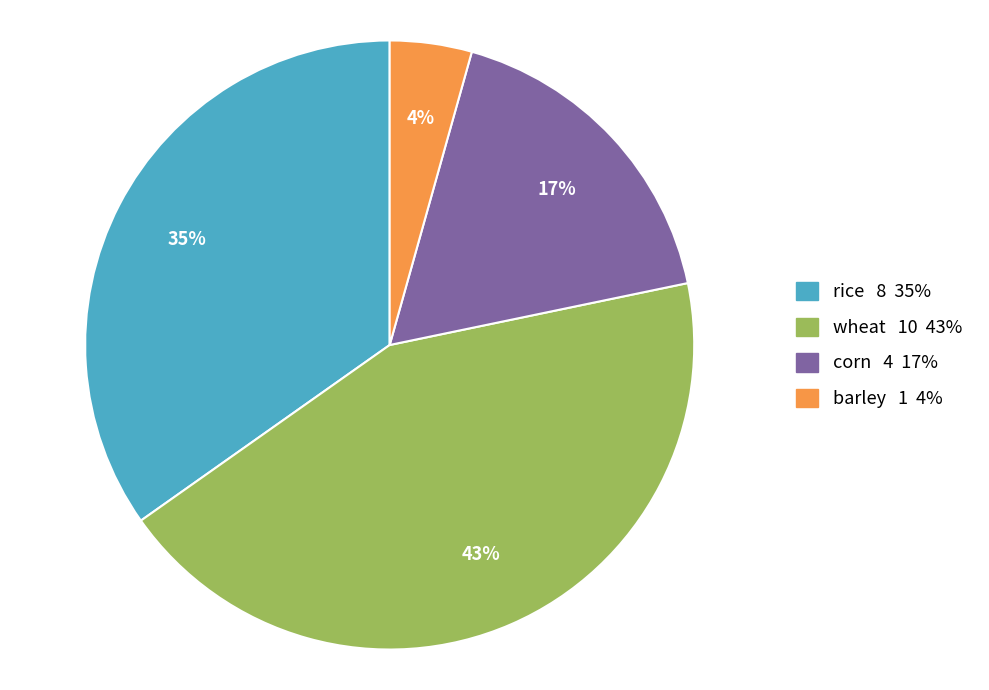

Which category has the biggest portion of the pie?

wheat